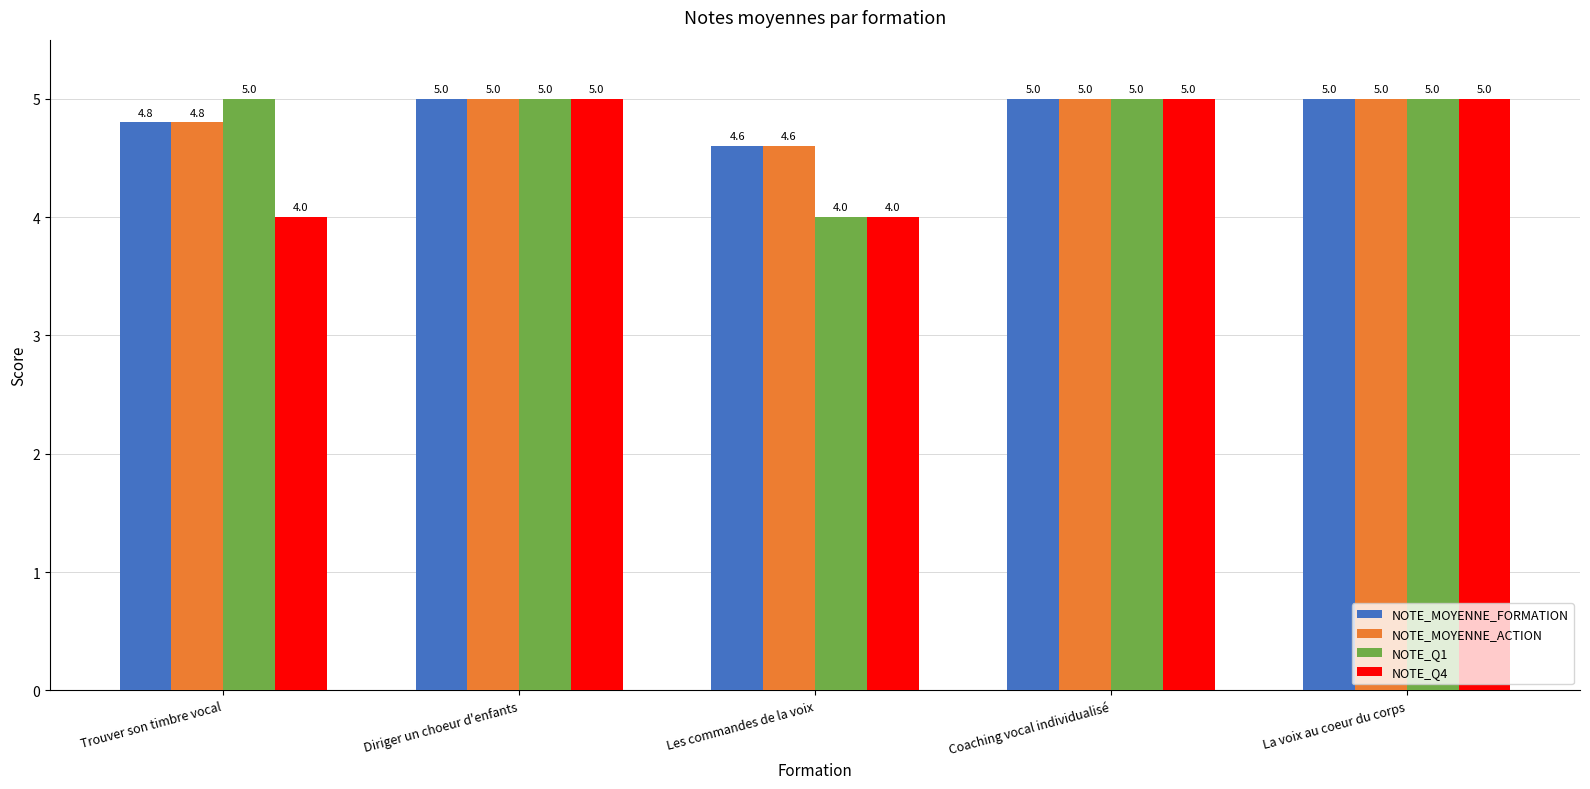

At how many categories does at least one series exceed 4?

5